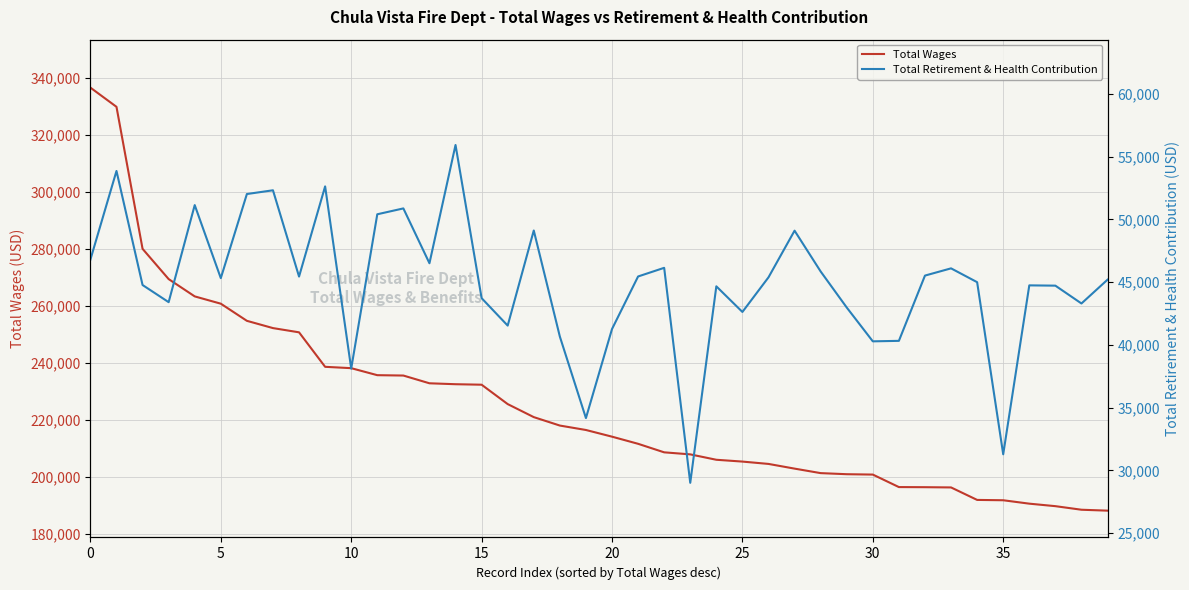

Count the number of data series in this chart.

2